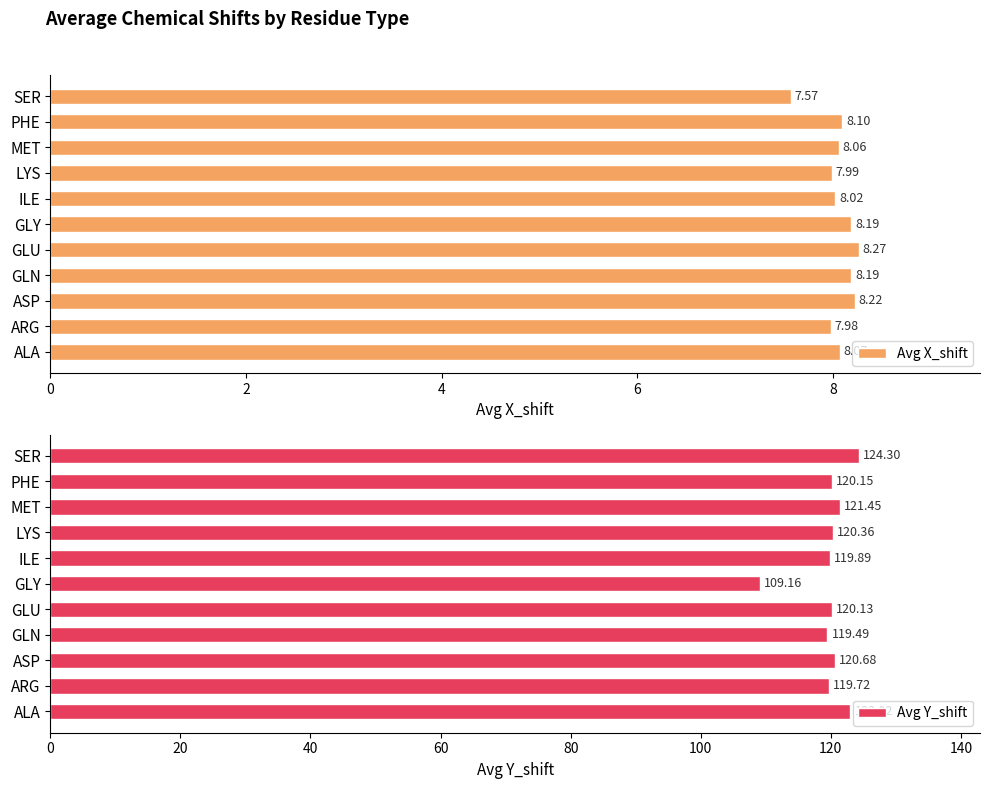

At which label does Avg X_shift reach its minimum?

SER